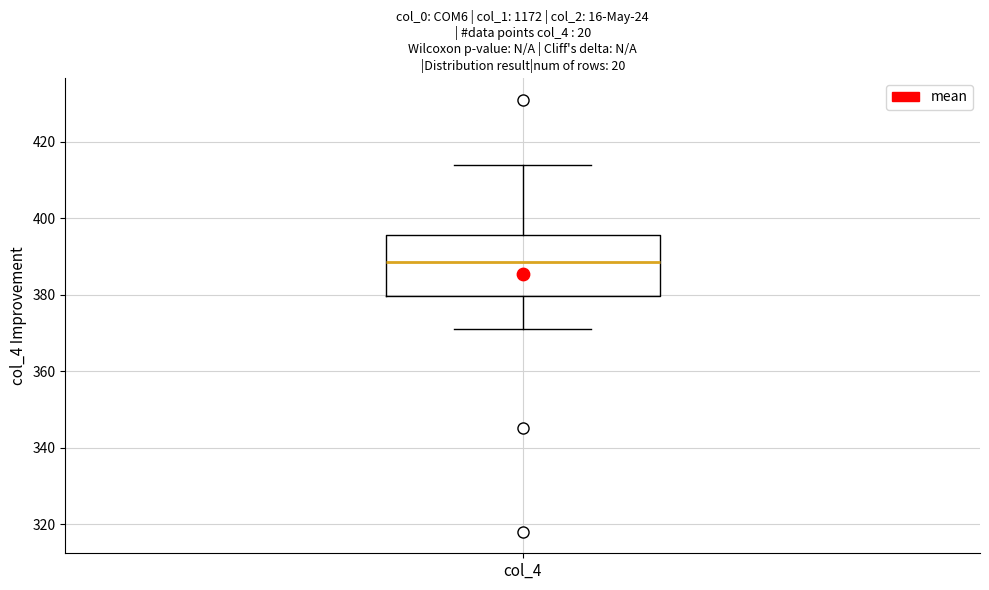

Where does the median line of the box for col_4 sit on the y-axis? The values are not printed on the chart, so give them approximately, as read against the axis.

388